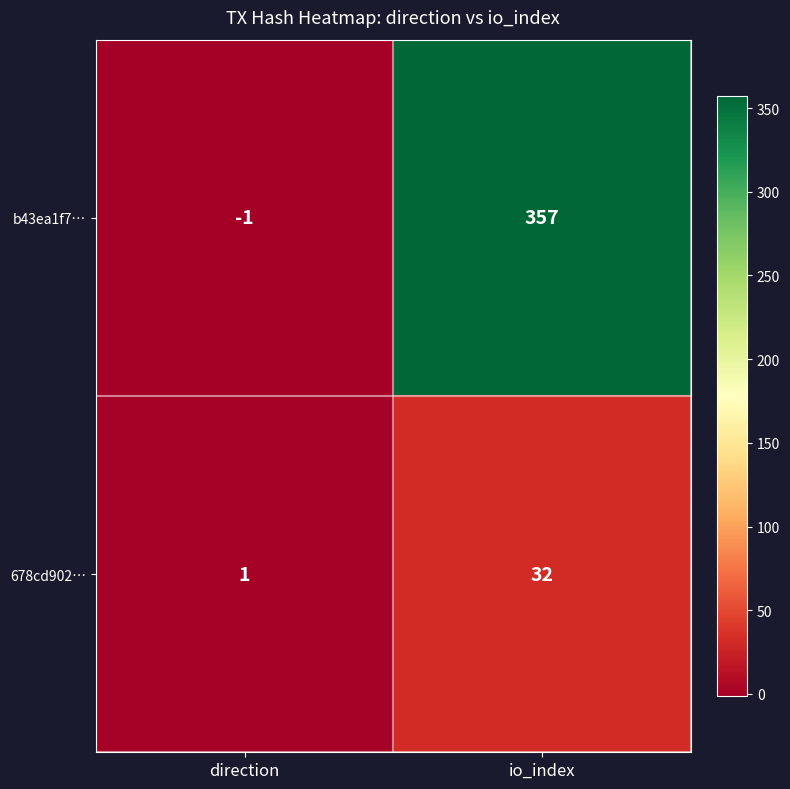

What is the maximum value shown in the chart?

357